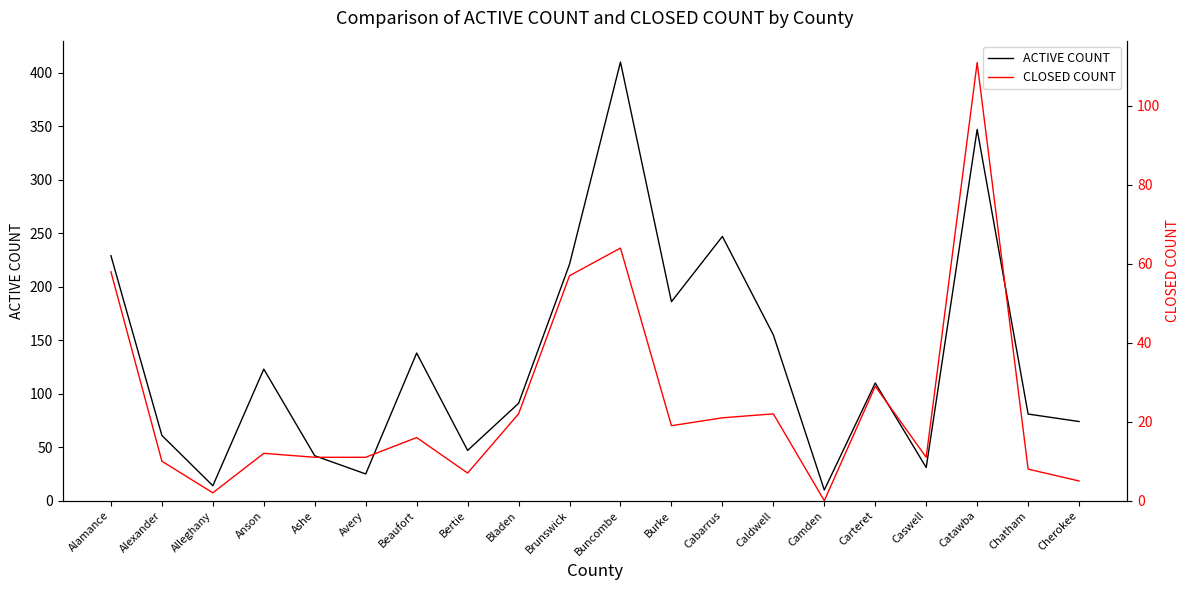

What is the label of the 12th point from the right?

Bladen